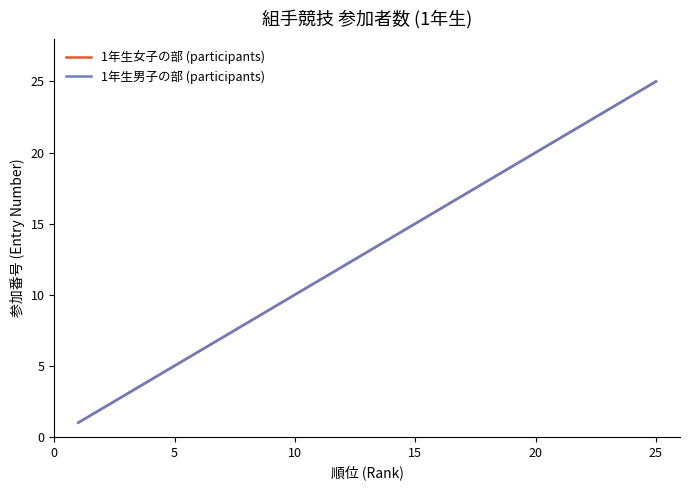

True or false: 1年生女子の部 (participants) and 1年生男子の部 (participants) cross at least once.

False